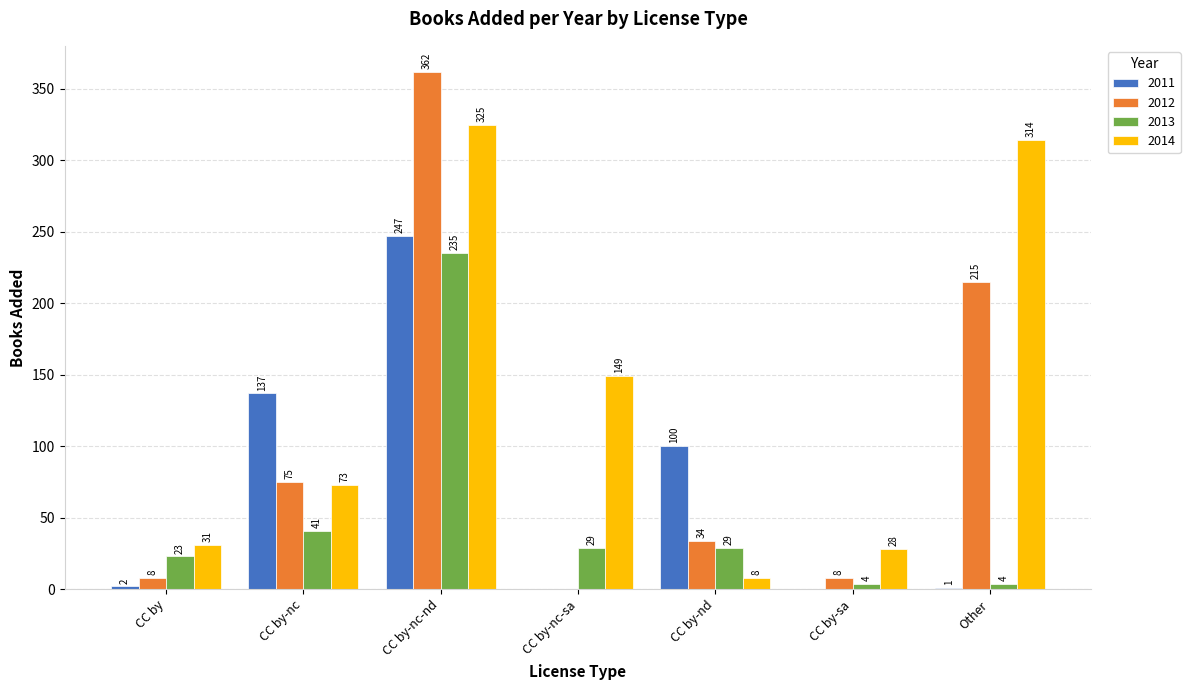

How many groups of bars are there?

7